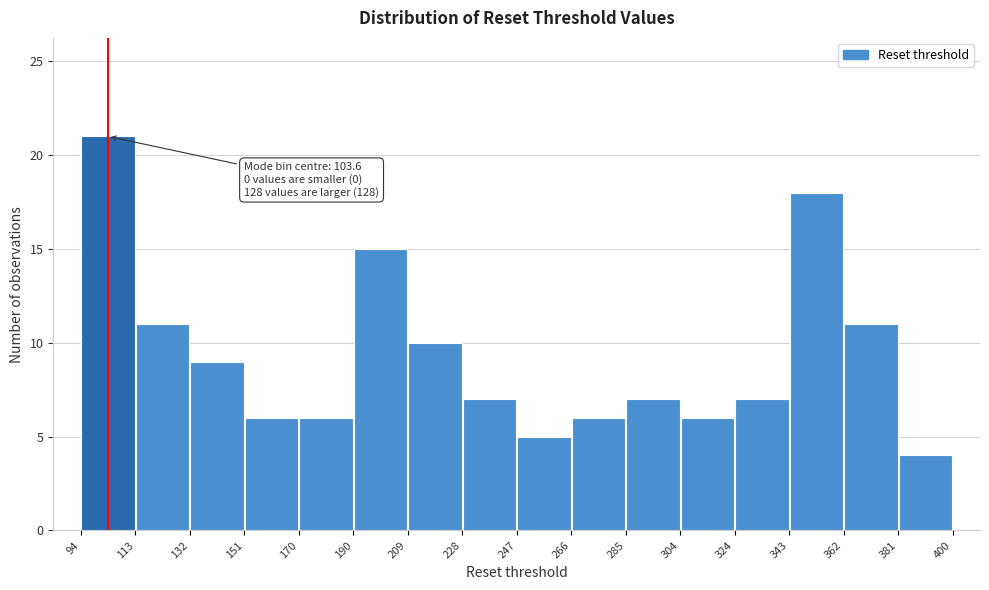

Which range on the x-axis has the tallest bar?

94 to 113